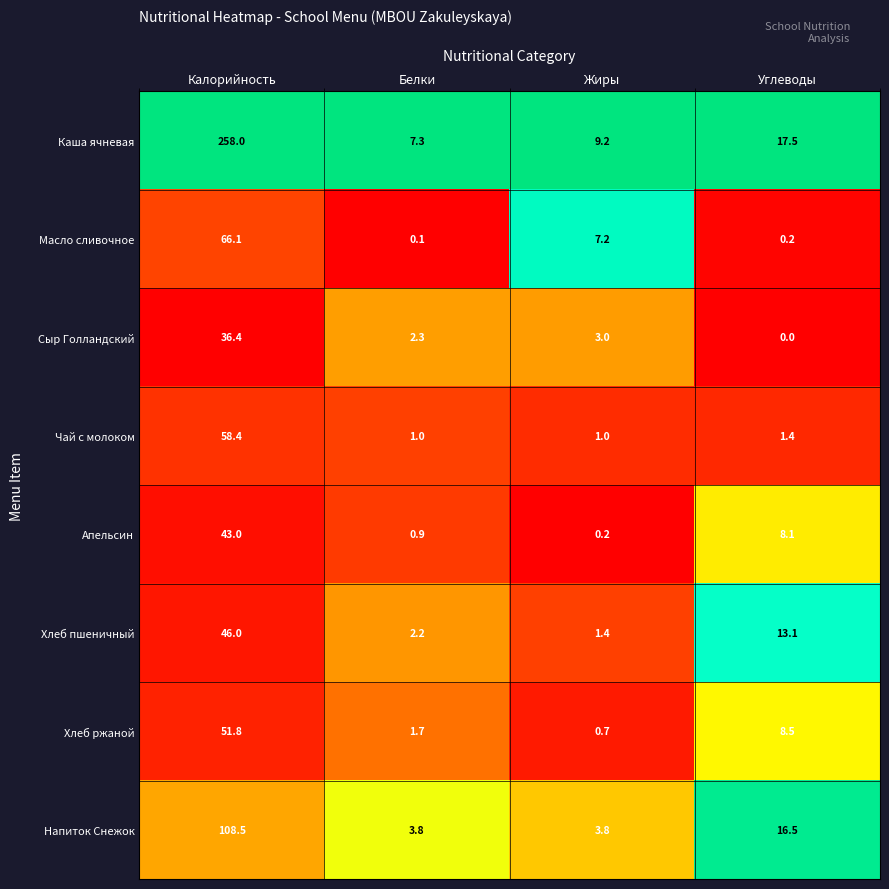

What is the difference between the Чай с молоком values at Калорийность and Жиры?

57.4